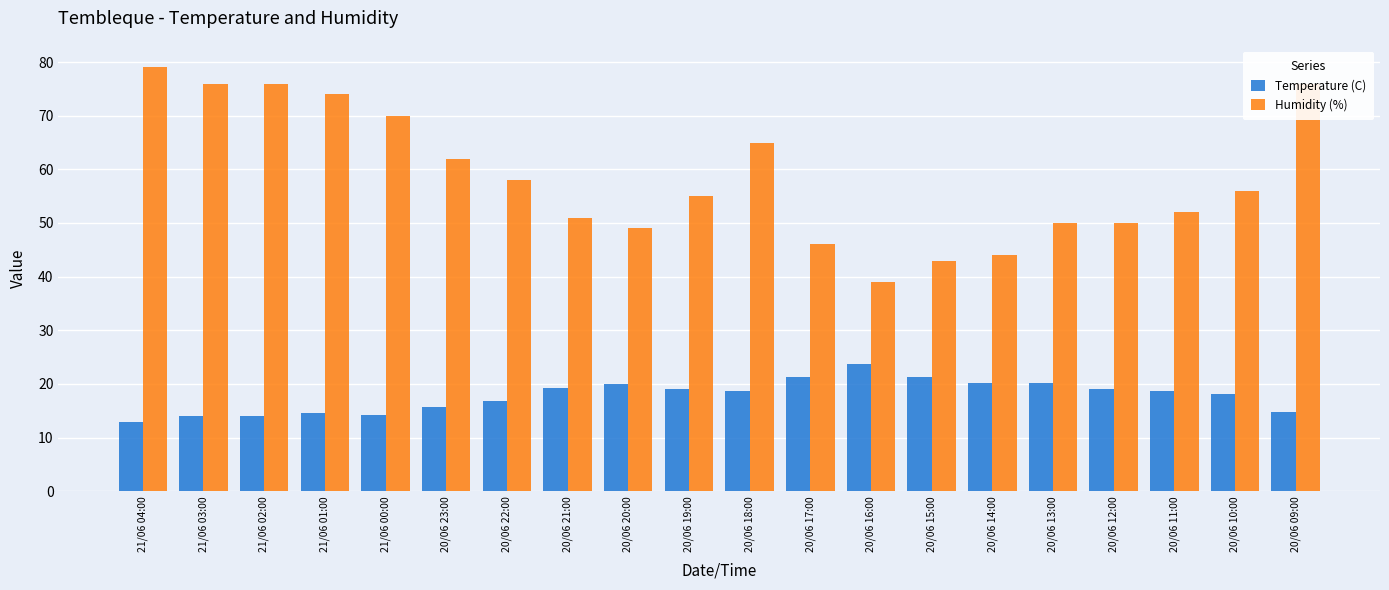

How many bars are there in each group?

2